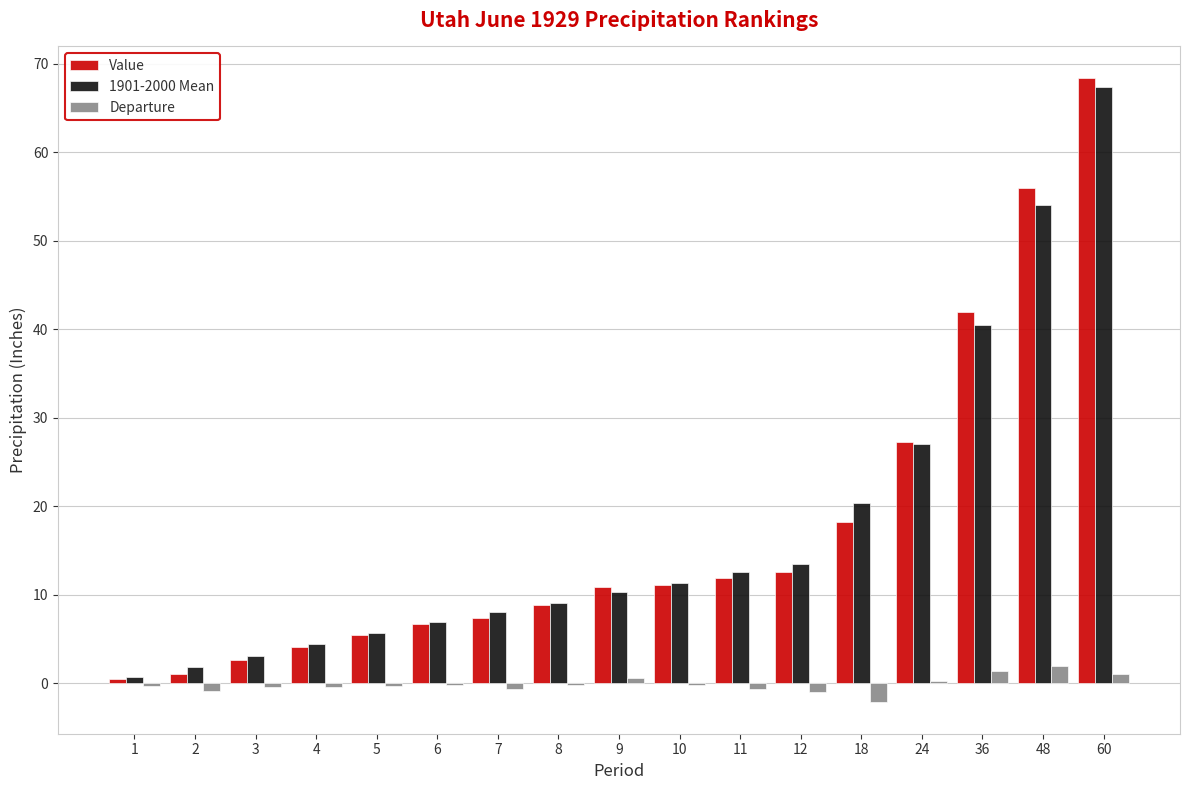

Which series has the largest range (max minus min)?

Value